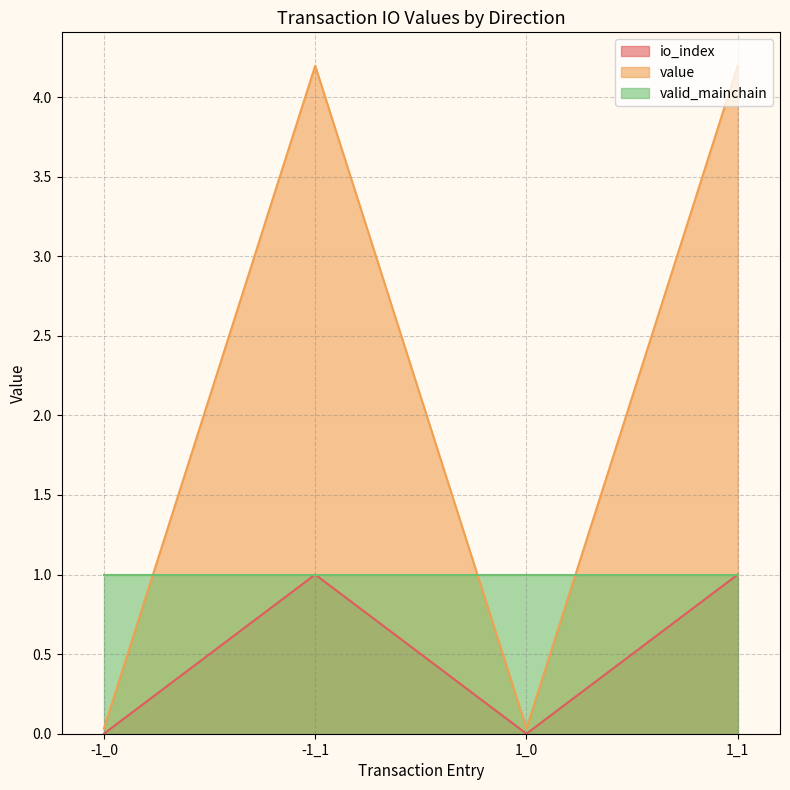

At which category does value reach its first local peak?

-1_1